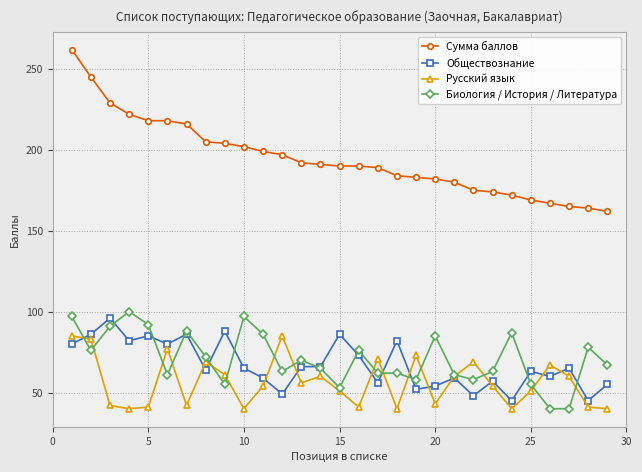

What are all the series names shown in the legend?

Сумма баллов, Обществознание, Русский язык, Биология / История / Литература